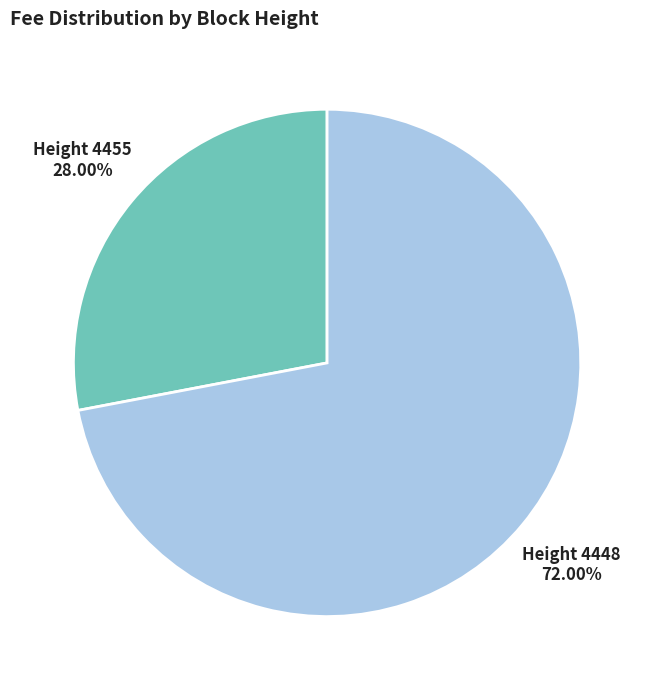

Is there any slice that represents more than half of the pie?

Yes